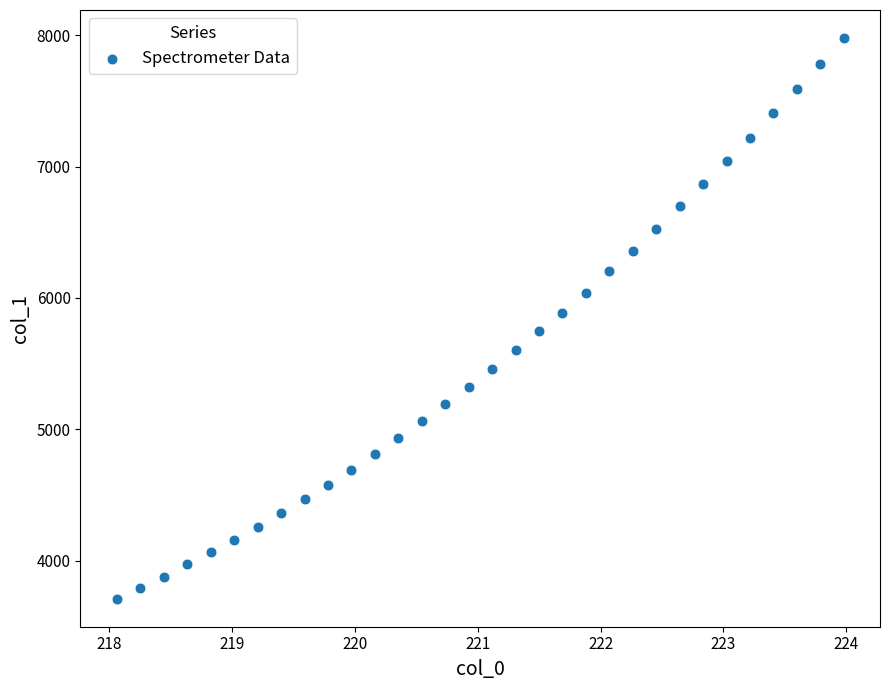

What is the range of Y values (max minus min)?

4270.4